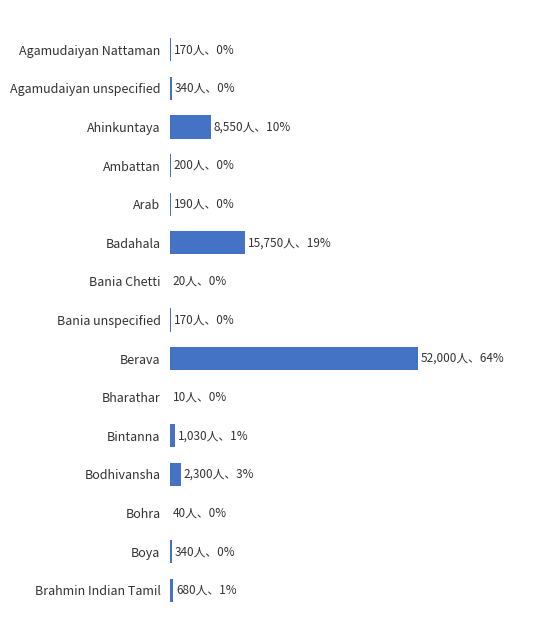

How many bars are there in total?

15